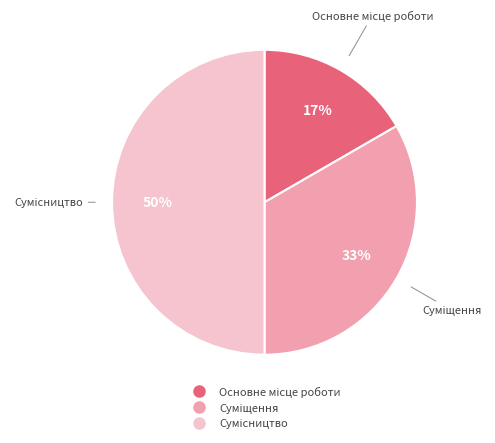

To the nearest percent, what is the average slice percentage?

33%